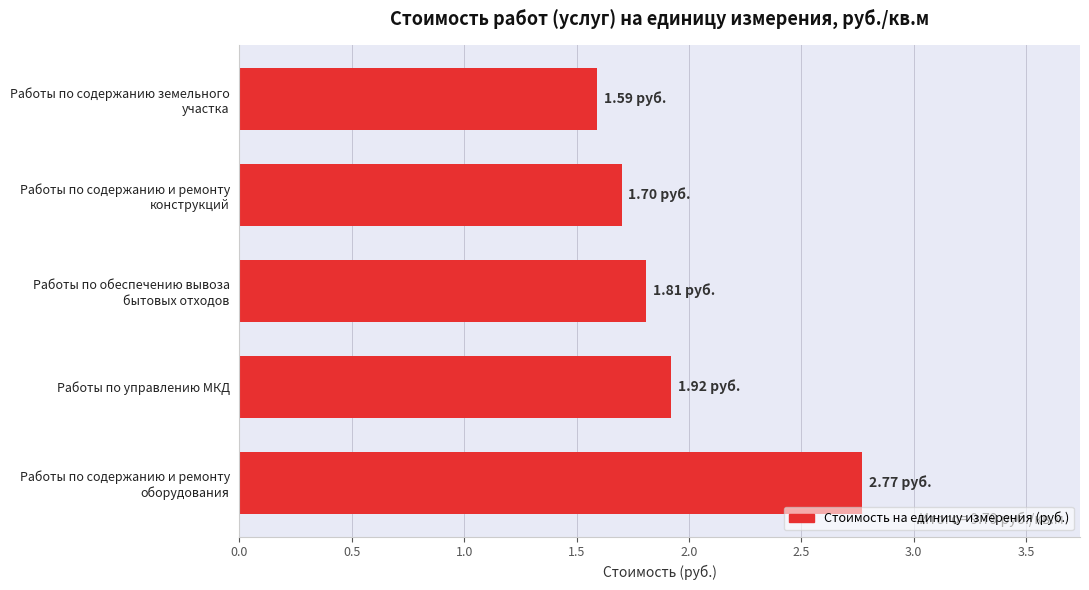

What is the average value?

2.0